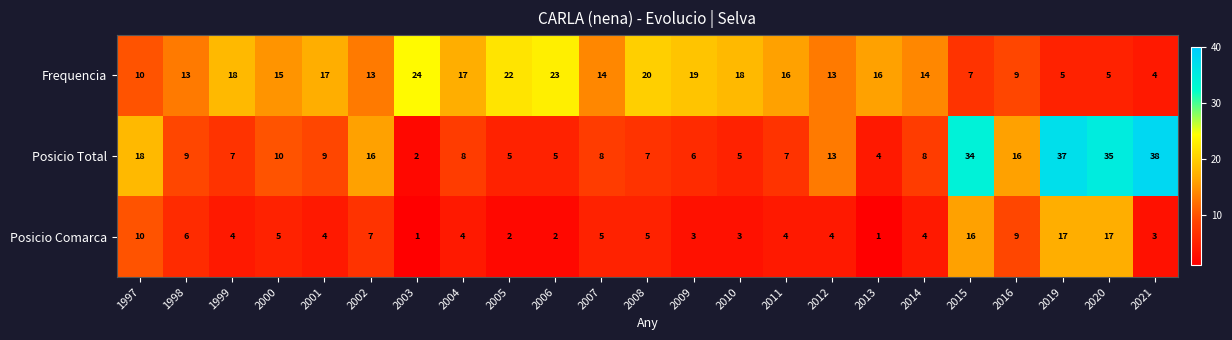

What is the minimum value shown in the chart?

1